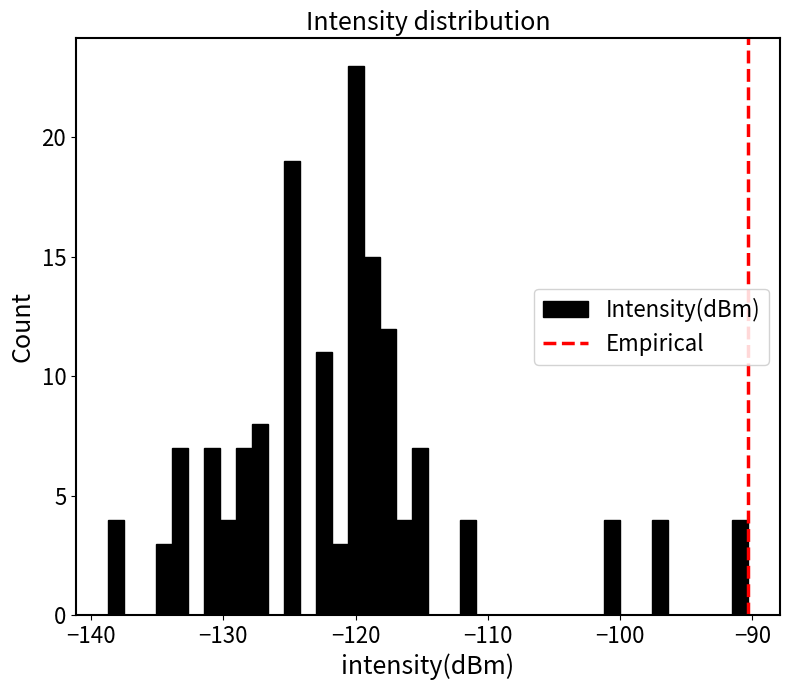

Around what value on the x-axis is the tallest bar? Give the approximate position of its centre, as read against the axis.

-120